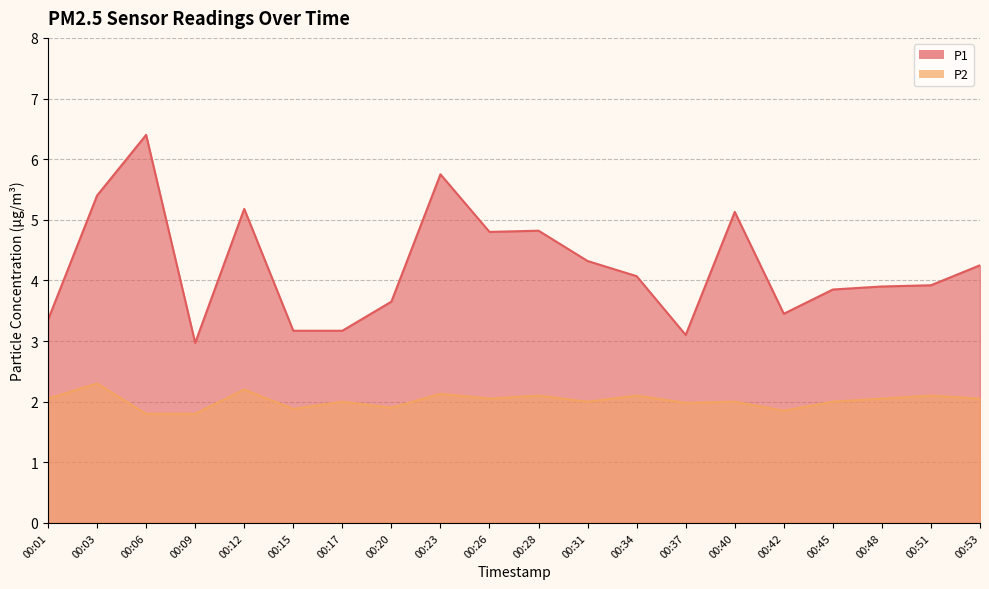

Between 00:12 and 00:23, which series saw the biggest shift?

P1